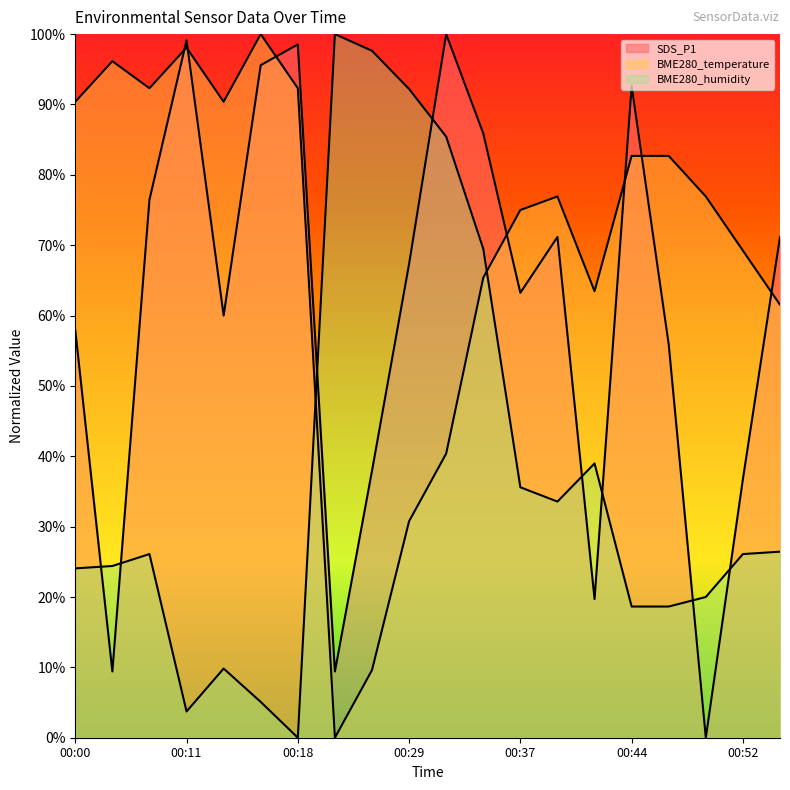

How many interior local peaks does the SDS_P1 series have?

5